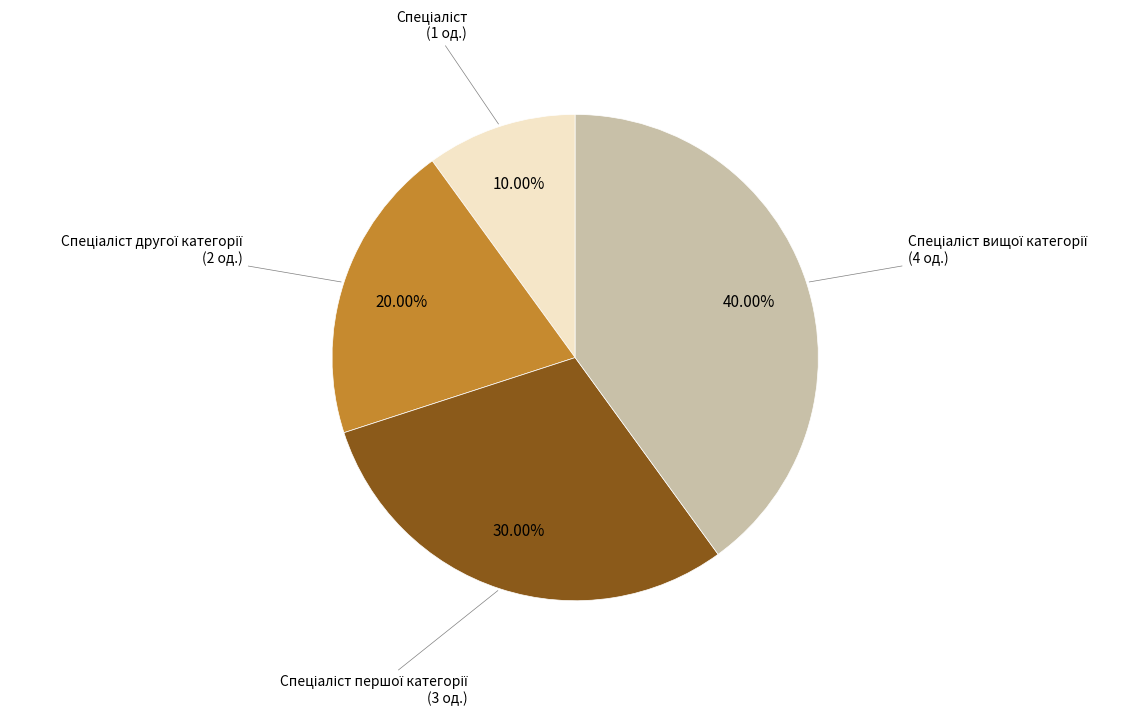

To the nearest percent, what is the difference between the largest and smallest slice percentages?

30%